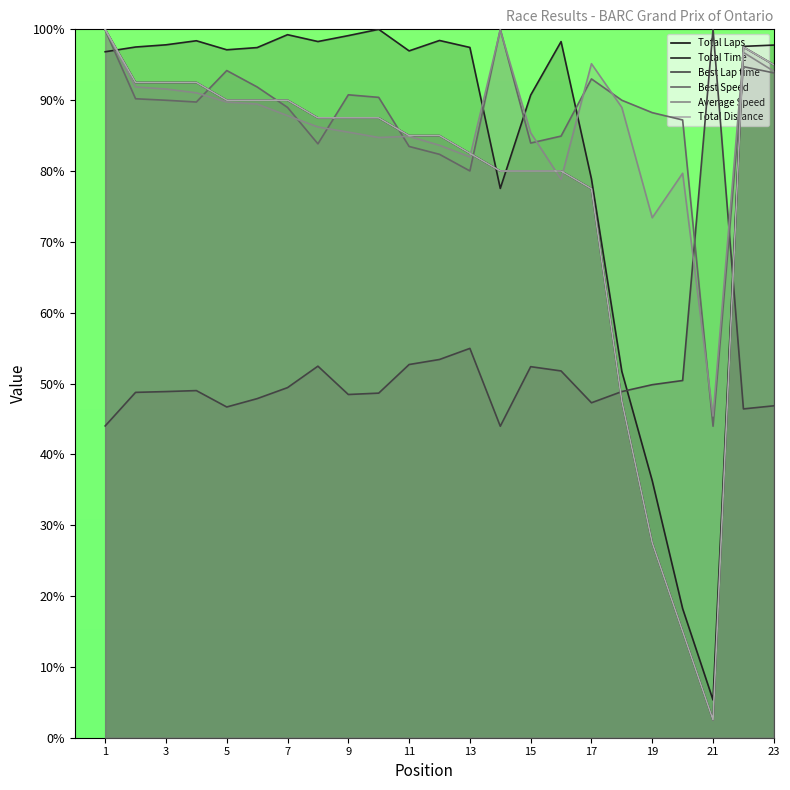

Where do Best Lap time and Total Laps first cross each other?

17 and 18